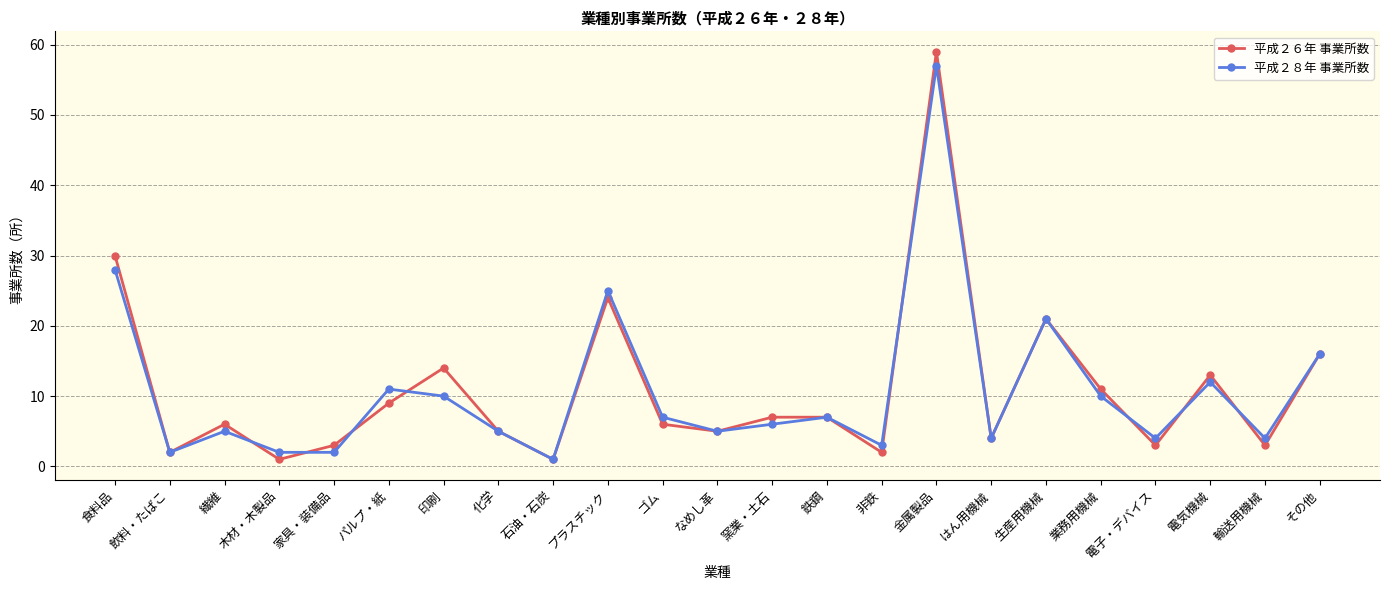

What is the difference between the second highest and minimum values in the 平成２６年 事業所数 series?

29